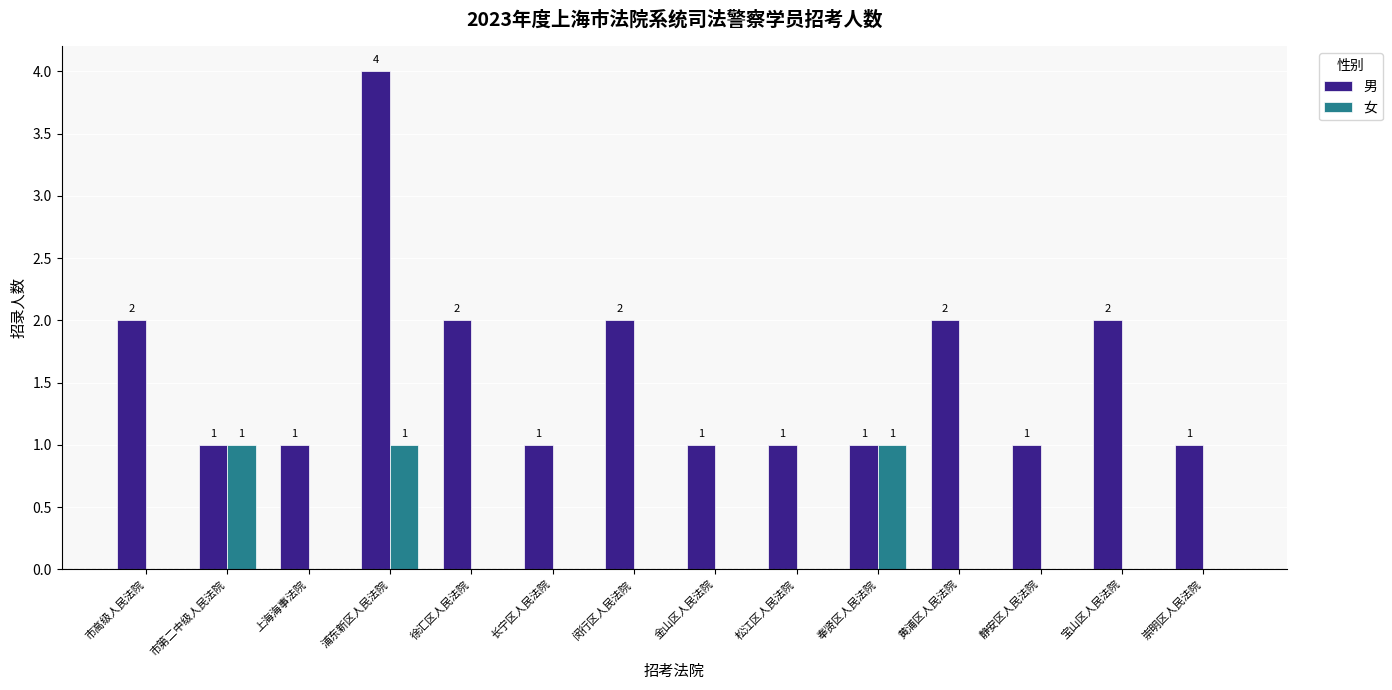

Reading left to right, list all the values displayed in this chart.

男: 市高级人民法院=2	市第二中级人民法院=1	上海海事法院=1	浦东新区人民法院=4	徐汇区人民法院=2	长宁区人民法院=1	闵行区人民法院=2	金山区人民法院=1	松江区人民法院=1	奉贤区人民法院=1	黄浦区人民法院=2	静安区人民法院=1	宝山区人民法院=2	崇明区人民法院=1
女: 市高级人民法院=0	市第二中级人民法院=1	上海海事法院=0	浦东新区人民法院=1	徐汇区人民法院=0	长宁区人民法院=0	闵行区人民法院=0	金山区人民法院=0	松江区人民法院=0	奉贤区人民法院=1	黄浦区人民法院=0	静安区人民法院=0	宝山区人民法院=0	崇明区人民法院=0